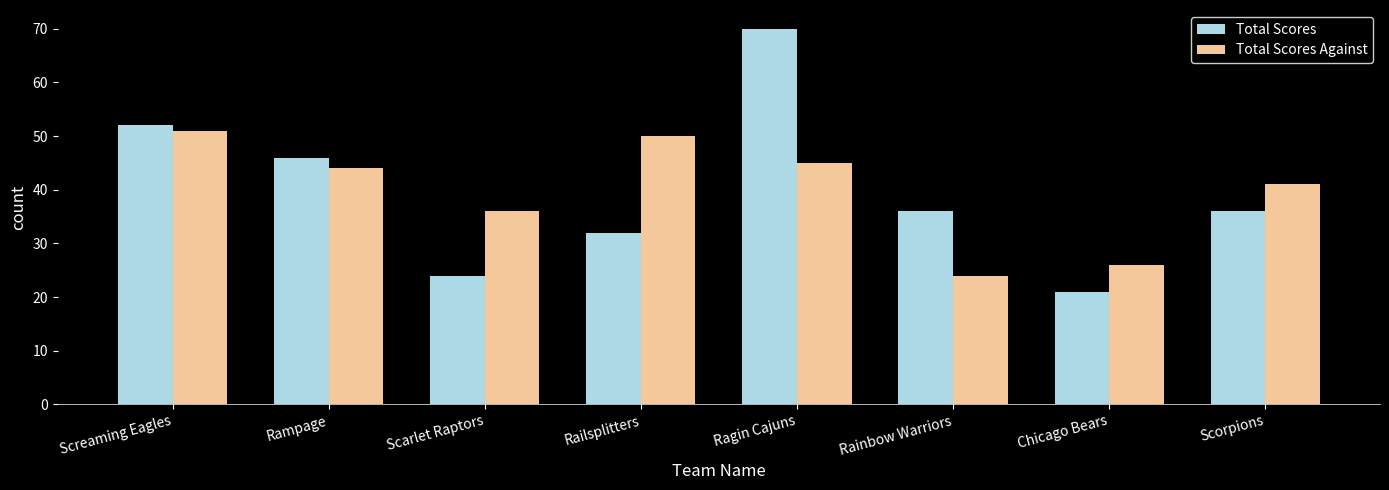

At which category is the sum across all series the highest?

Ragin Cajuns